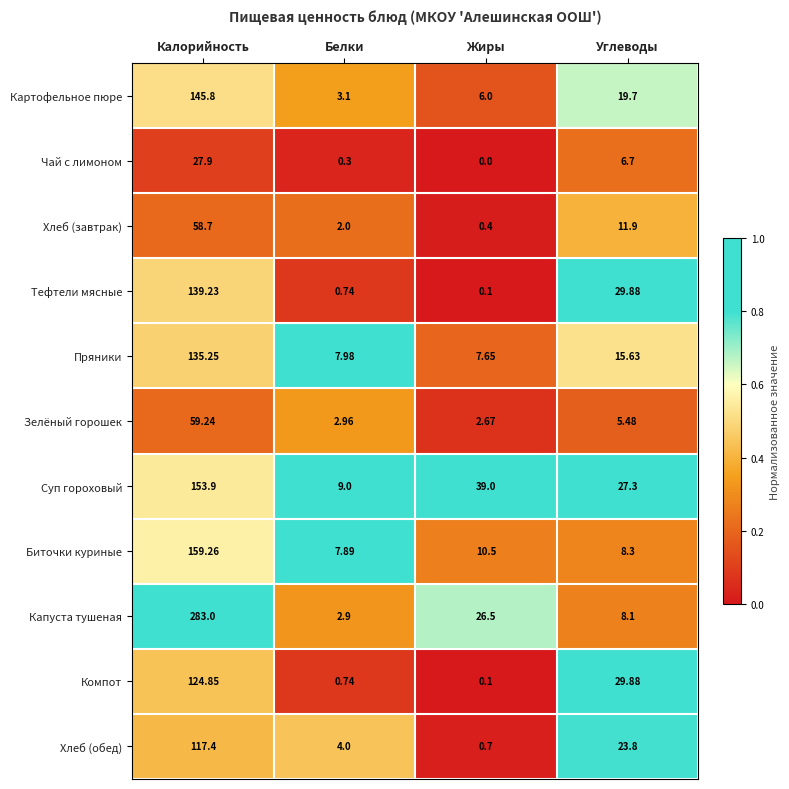

What is the difference between the highest and lowest values at Жиры?

39.0